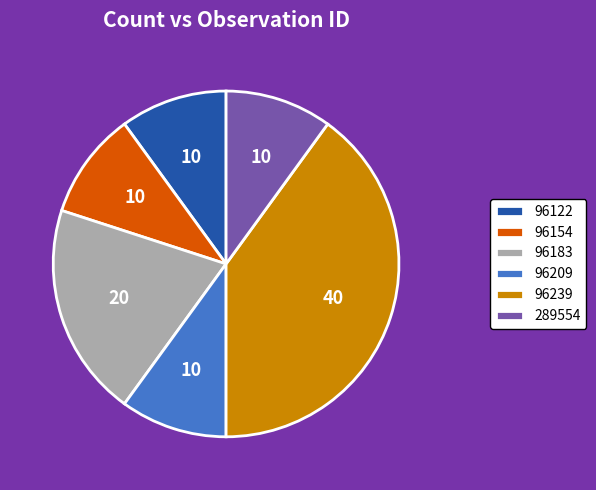

Do 96122 and 96209 together represent more than half of the pie?

No